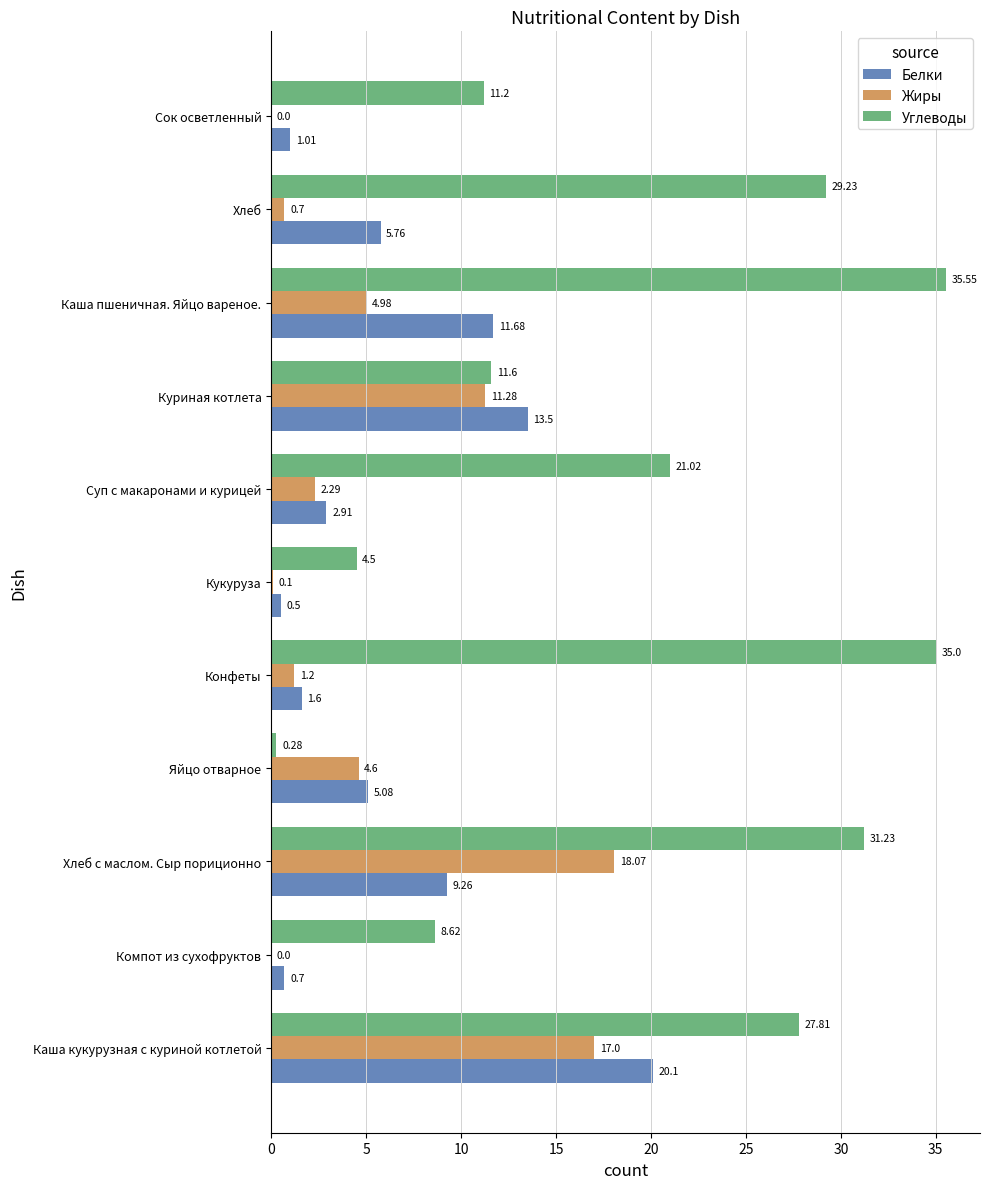

Which series has the largest total across all categories?

Углеводы